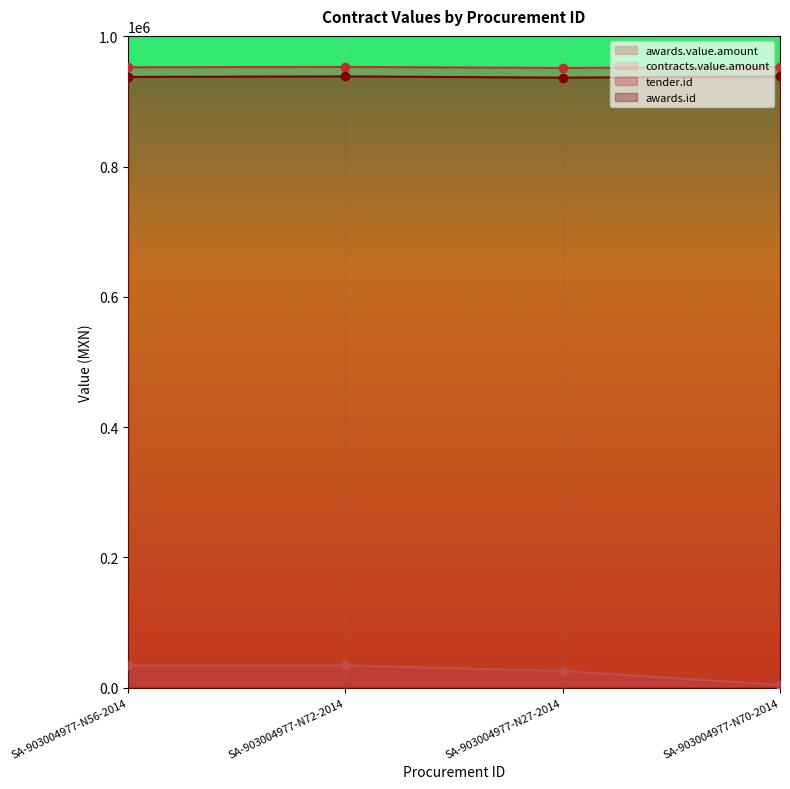

The value of awards.value.amount at SA-903004977-N72-2014 is 19375. True or false?

False